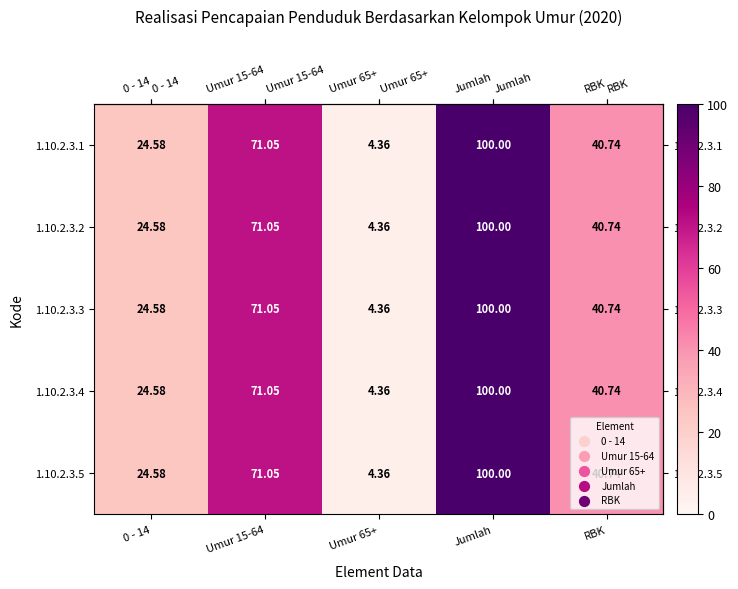

Is the value of 1.10.2.3.2 at Umur 65+ greater than the value of 1.10.2.3.4 at Umur 15-64?

No